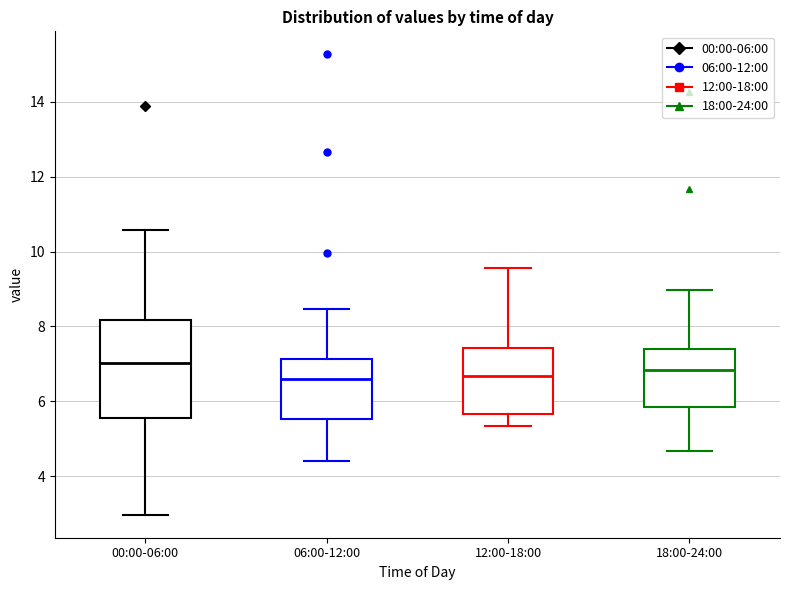

Reading left to right, transcribe this box plot: for each box, give where its median line is, the range the box spans, and where its two whiskers end, as read against the y-axis. The values are not printed on the chart, so give them approximately, as read against the axis.

00:00-06:00: median 7.0, box 5.6 to 8.2, whiskers 3.0 to 10.6
06:00-12:00: median 6.6, box 5.6 to 7.2, whiskers 4.4 to 8.4
12:00-18:00: median 6.6, box 5.6 to 7.4, whiskers 5.4 to 9.6
18:00-24:00: median 6.8, box 5.8 to 7.4, whiskers 4.6 to 9.0